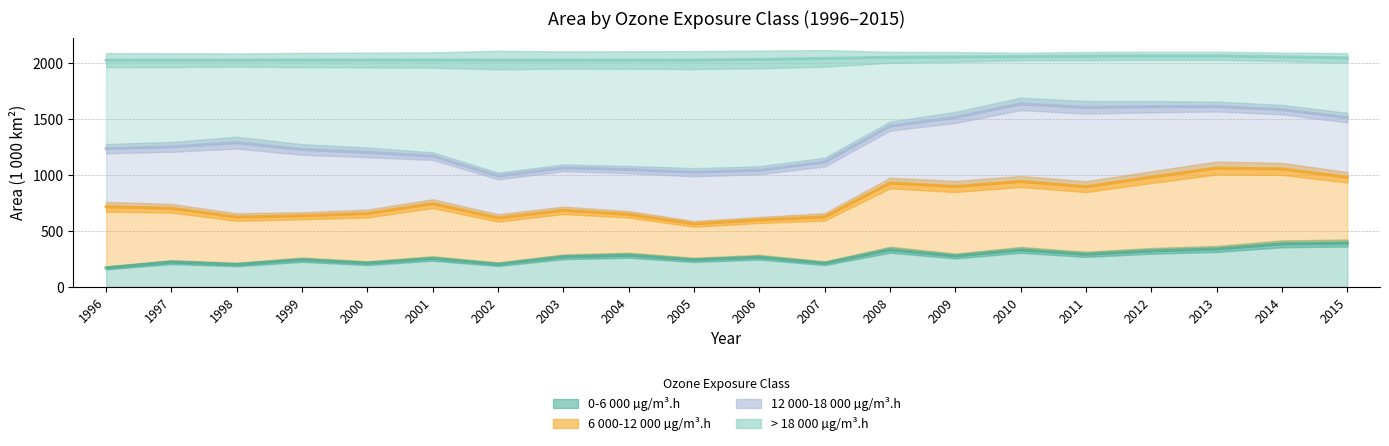

Count the number of categories in the chart.

20